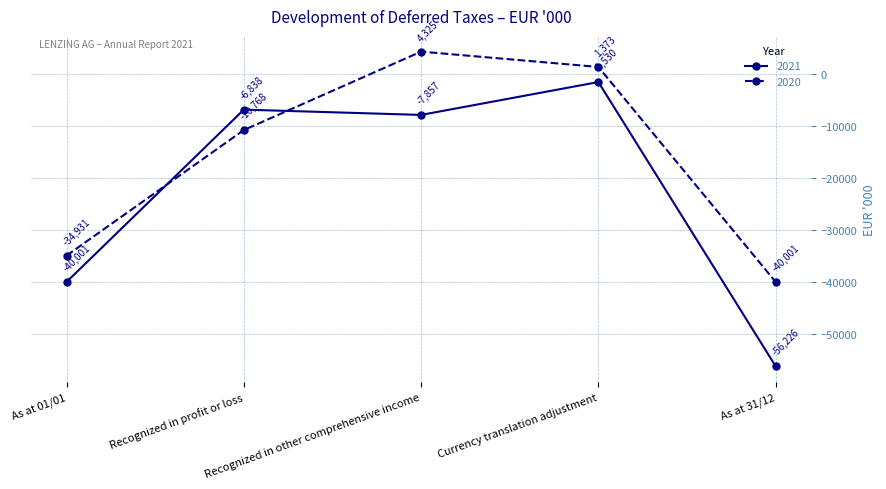

Is this an area chart (filled region under the line)?

No